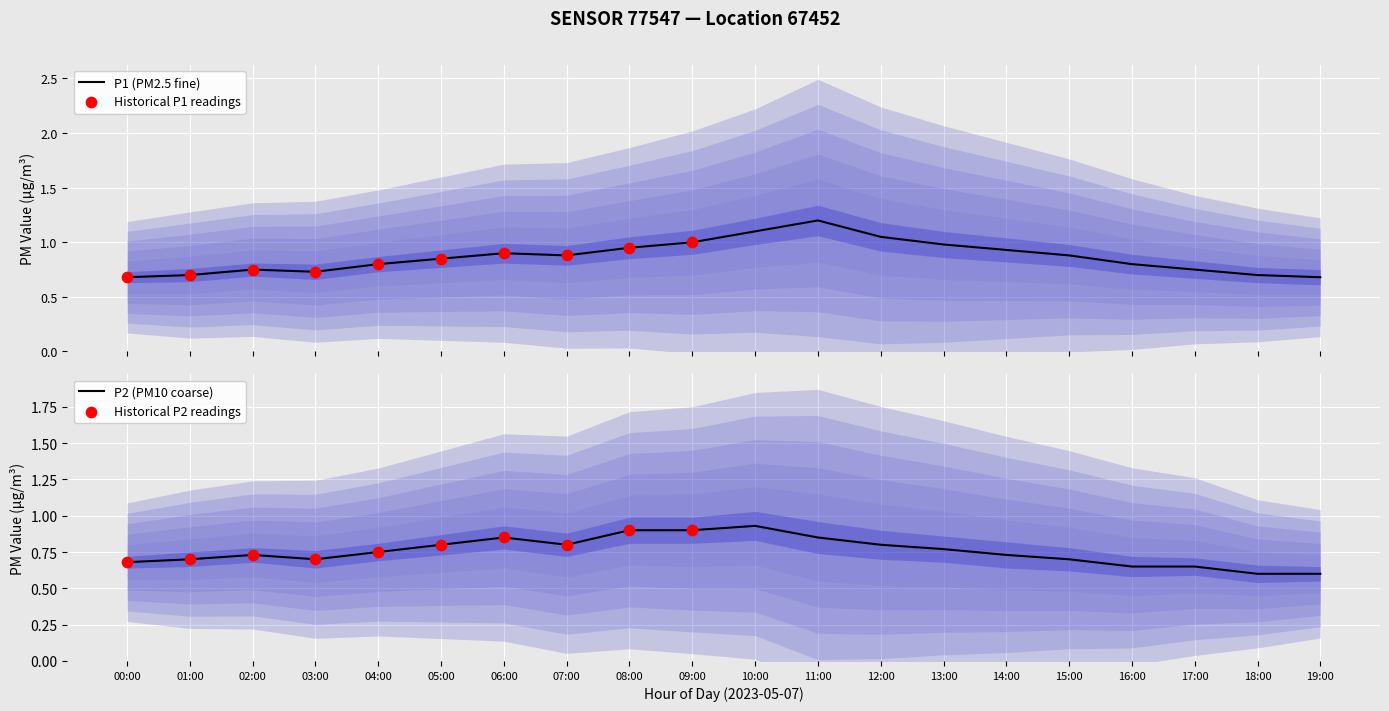

Which series reaches the maximum Y coordinate?

P1